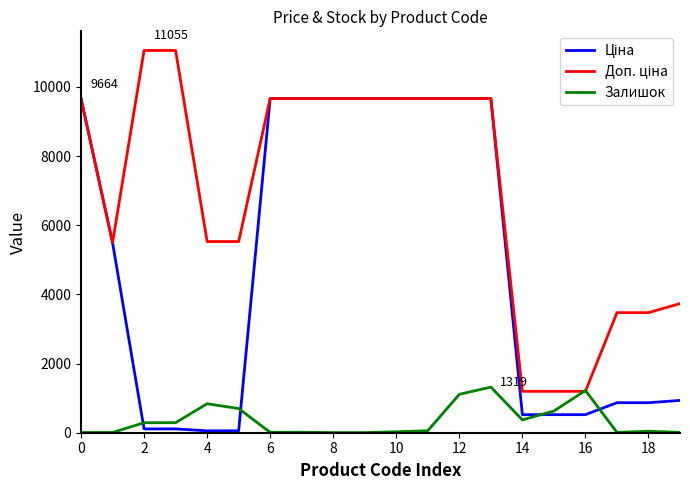

How many categories are shown in the chart?

20